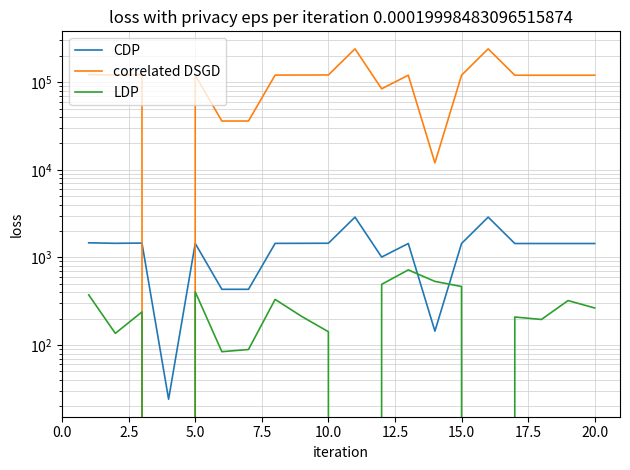

In LDP, how many points are higher than both neighbors (excluding endpoints)?

6